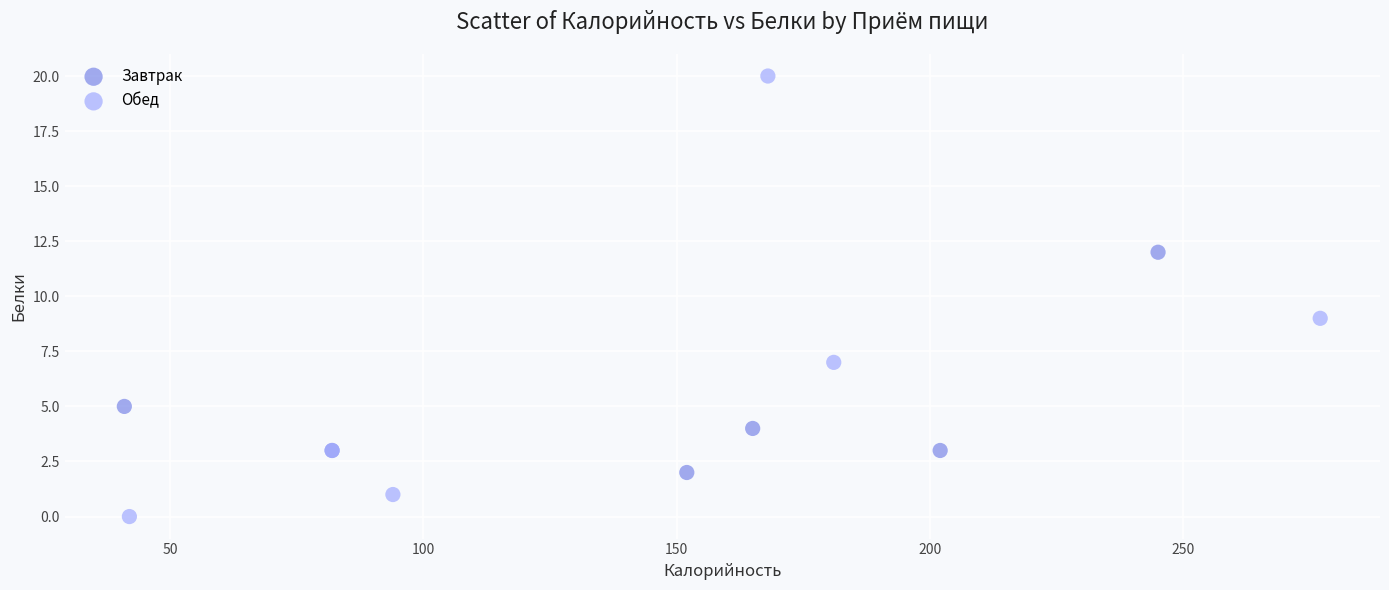

Which series has the largest Y range (max minus min)?

Обед